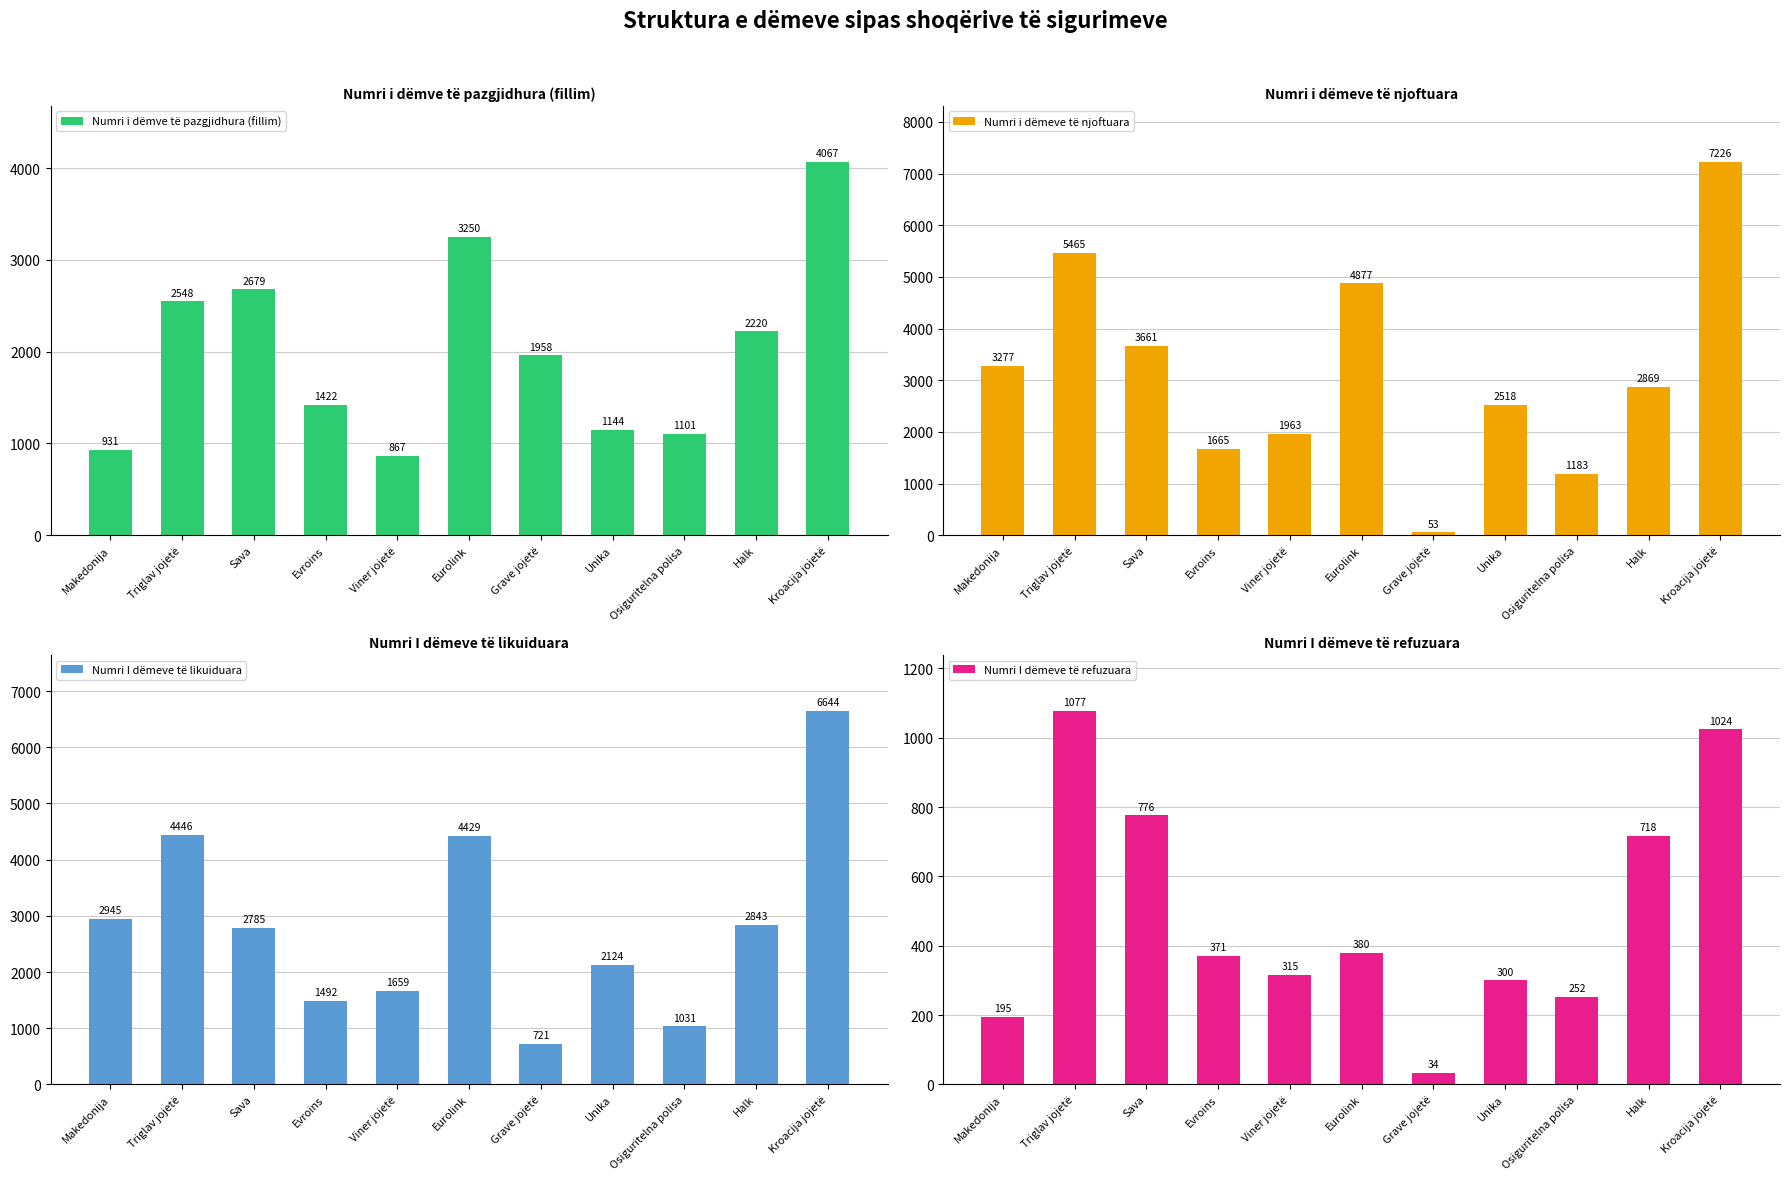

What are all the series names shown in the legend?

Numri i dëmve të pazgjidhura (fillim), Numri i dëmeve të njoftuara, Numri I dëmeve të likuiduara, Numri I dëmeve të refuzuara